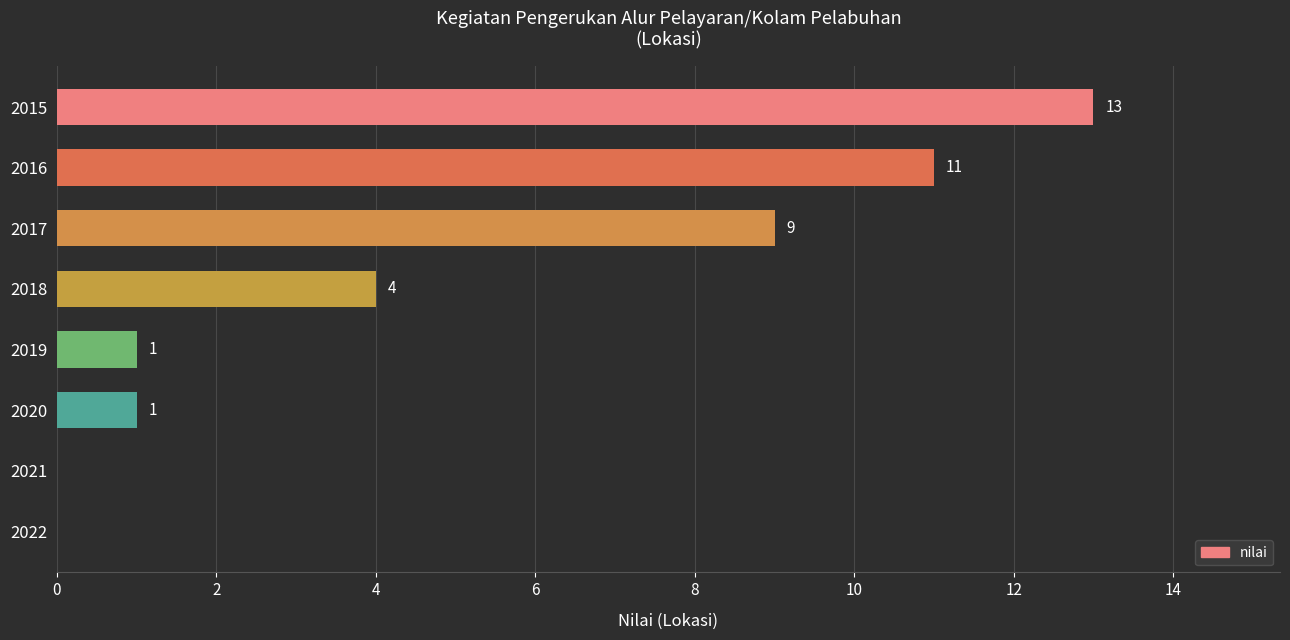

What is the sum of the values at 2019 and 2017?

10